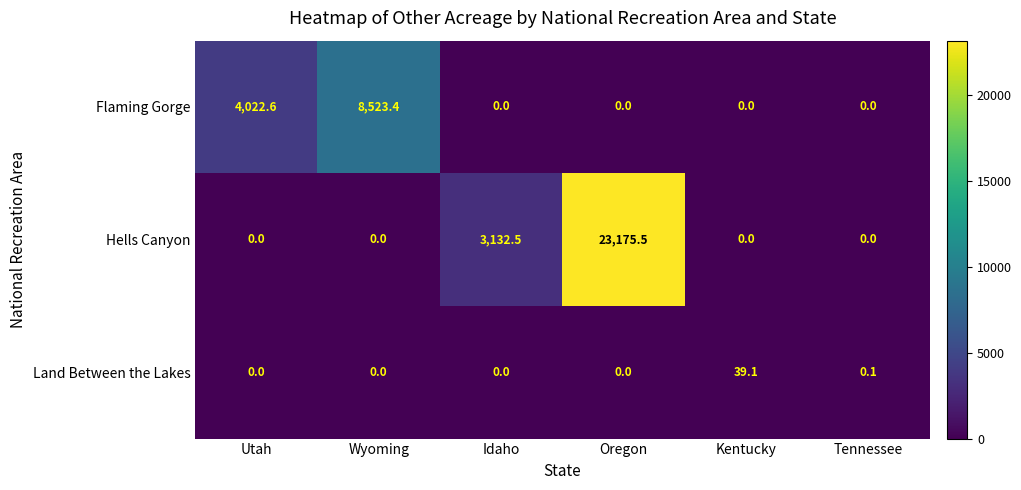

Between Wyoming and Oregon, which series saw the biggest shift?

Hells Canyon